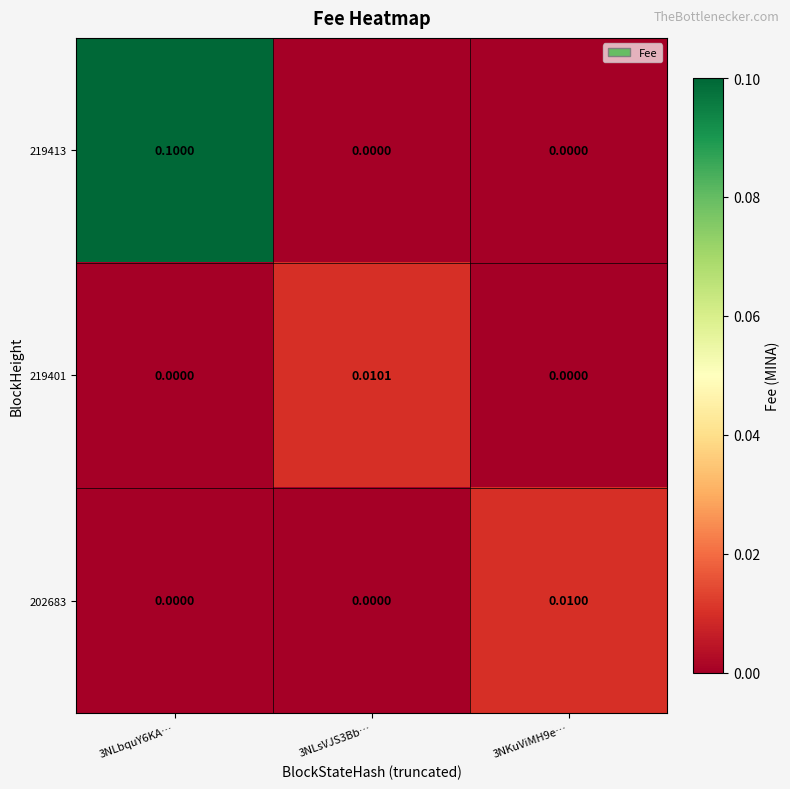

Is the value of 202683 at 3NKuViMH9e… greater than the value of 219401 at 3NLbquY6KA…?

Yes